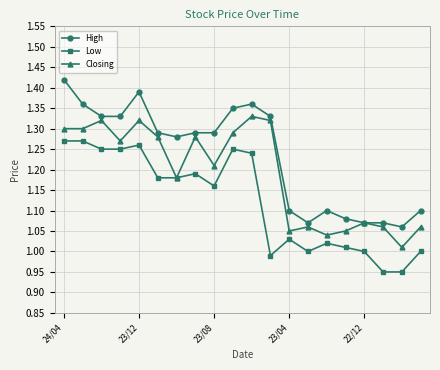

Rank the series by their maximum value, from highest to lowest.

High, Closing, Low